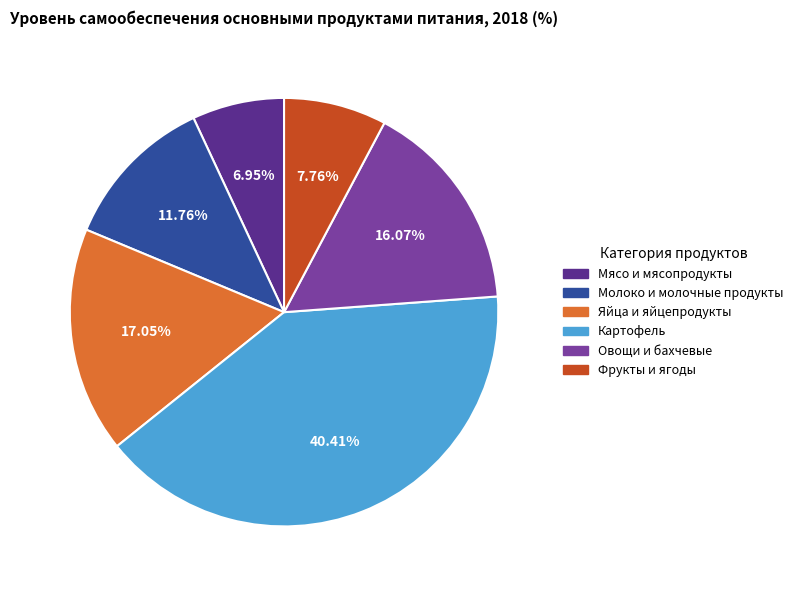

What is the total percentage of Молоко и молочные продукты and Картофель?

52.2%